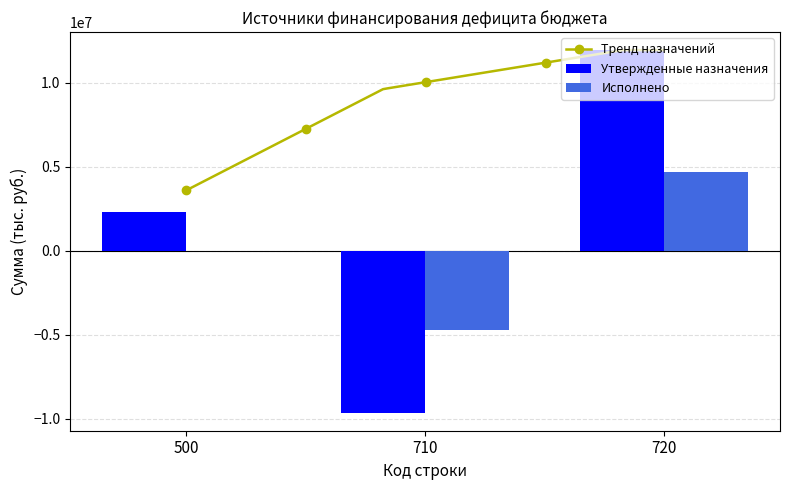

How many data points does each series have?

9